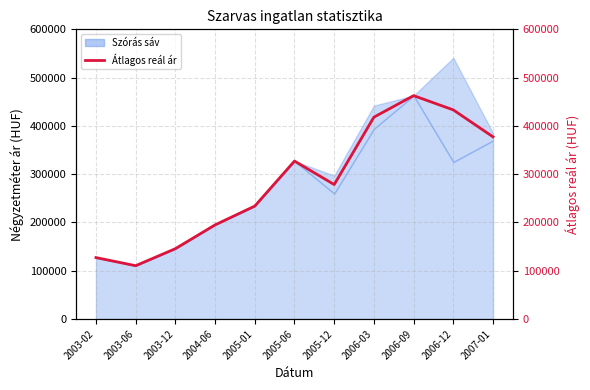

Rank the categories by value from lowest to highest.

2003-06, 2003-02, 2003-12, 2004-06, 2005-01, 2005-12, 2005-06, 2007-01, 2006-03, 2006-12, 2006-09